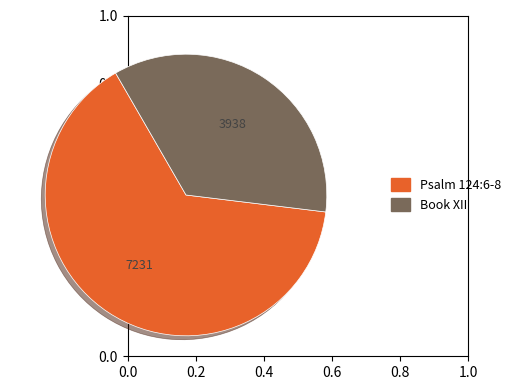

Is the sum of Book XII and Psalm 124:6-8 greater than half?

Yes